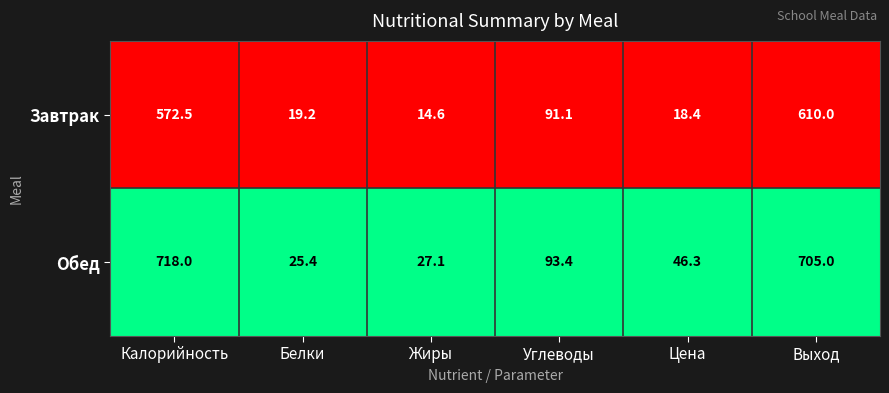

Reading left to right, transcribe all the data shown in this chart.

Завтрак: 572.5	19.2	14.6	91.1	18.4	610.0
Обед: 718.0	25.4	27.1	93.4	46.3	705.0